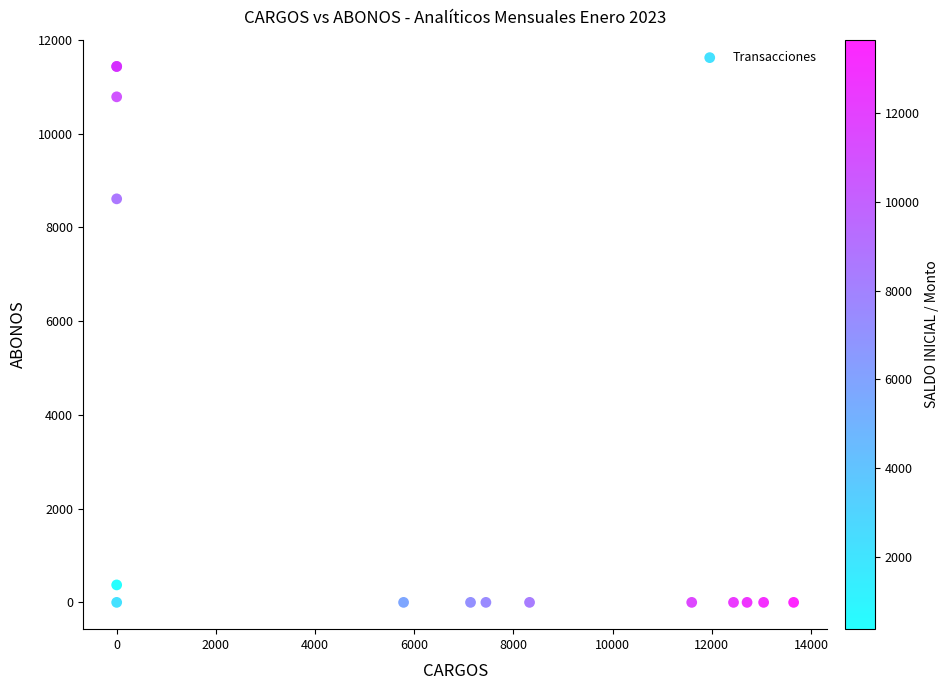

What Y value in the scatter plot is closest to 5717?

8610.0